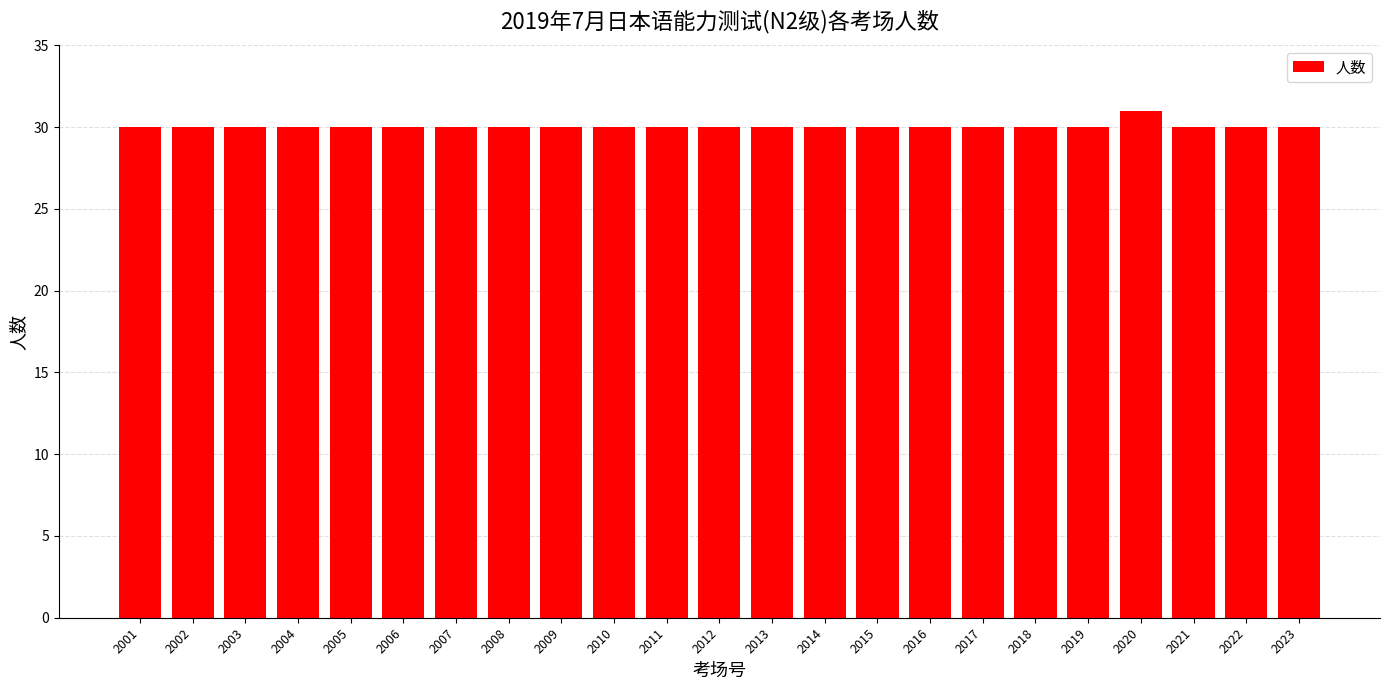

Read the value at 2019.

30